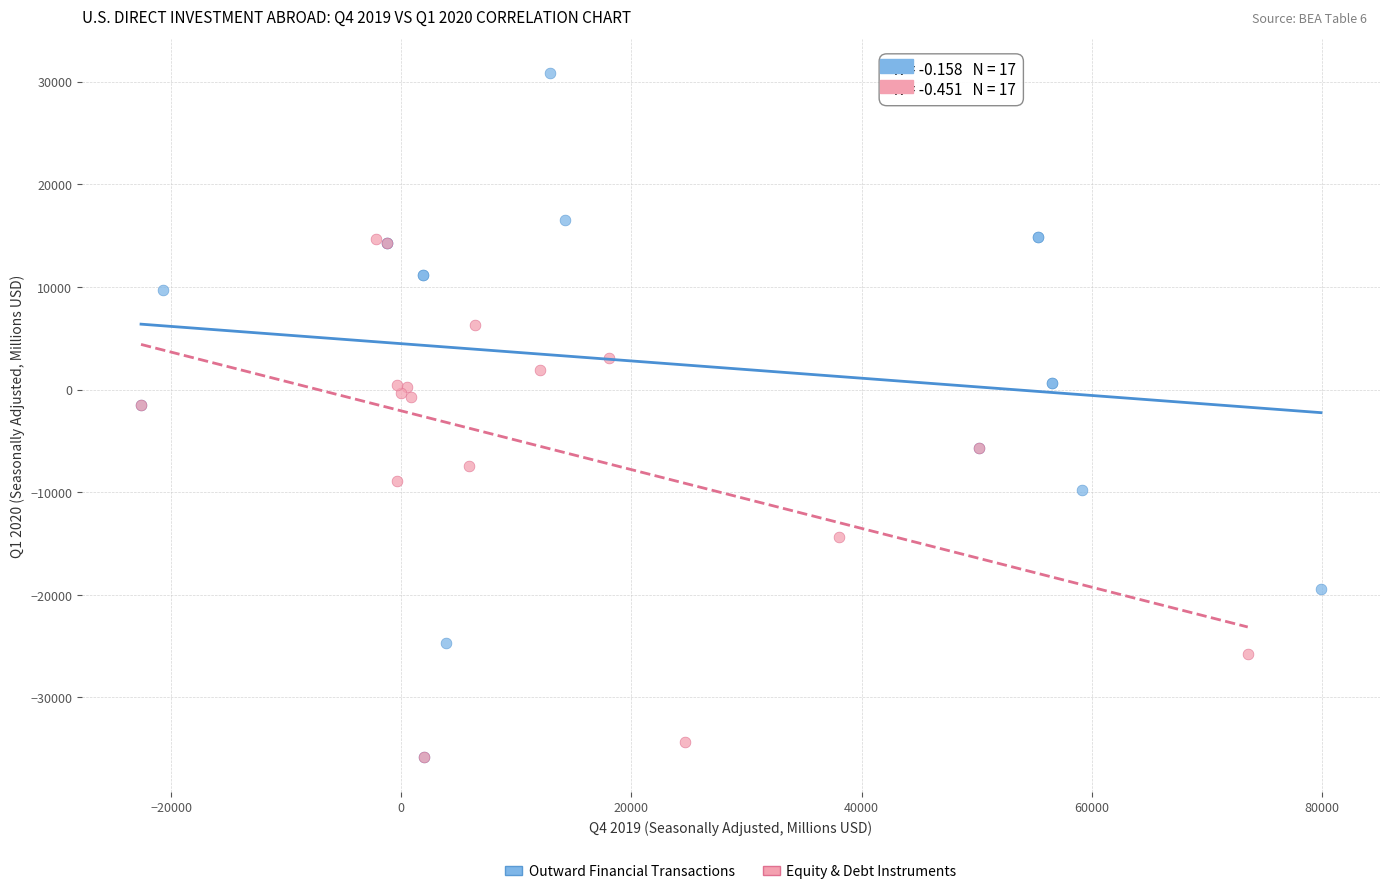

Which series has the largest Y range (max minus min)?

Outward Financial Transactions